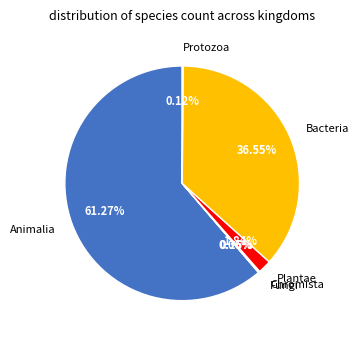

Does Animalia represent more than half of the total?

Yes